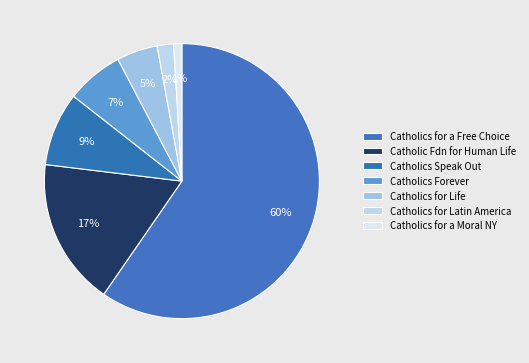

How many slices are in this pie chart?

7